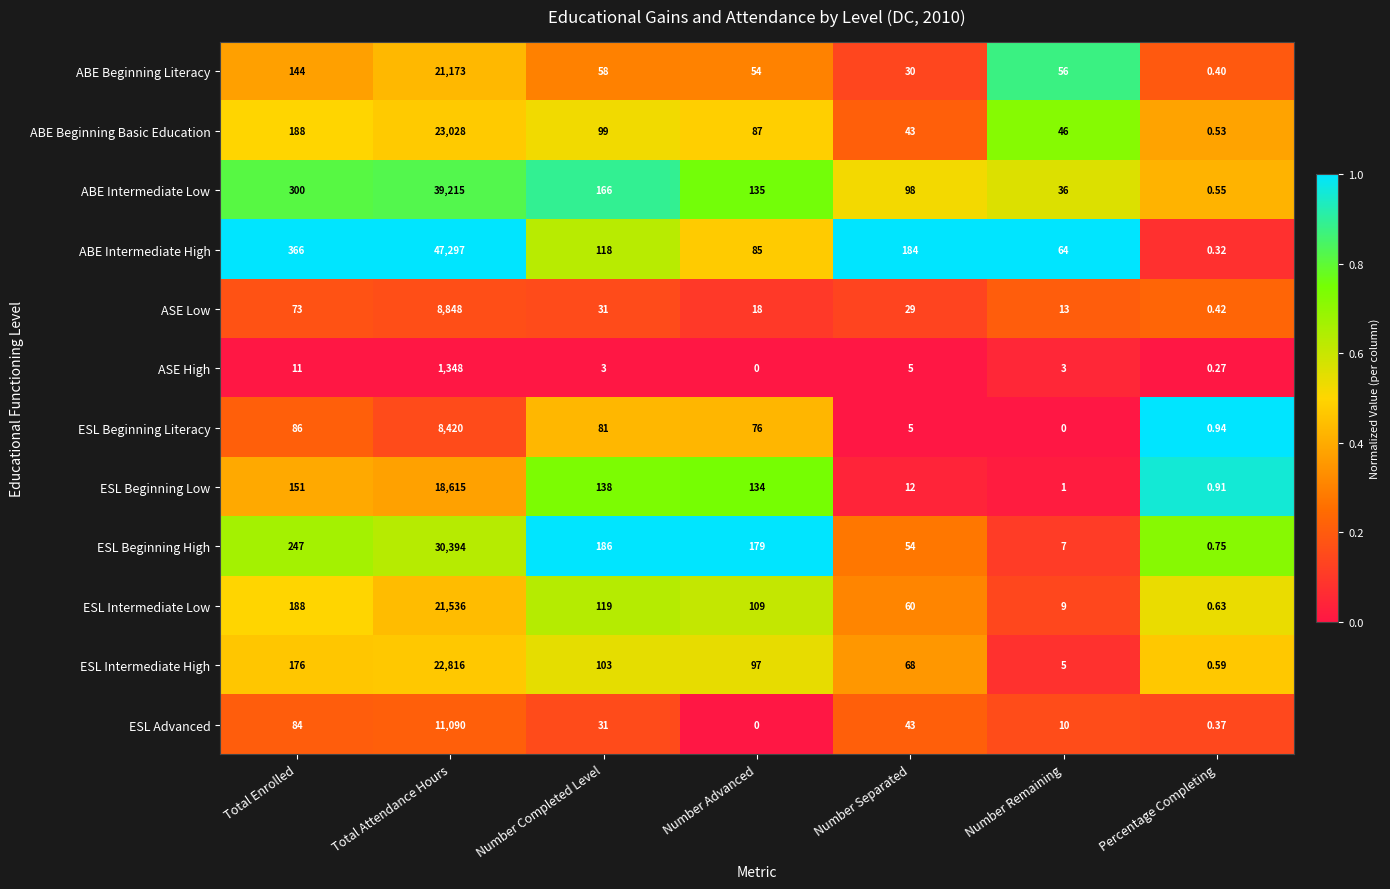

Between Total Enrolled and Percentage Completing, which series saw the biggest shift?

ABE Intermediate High